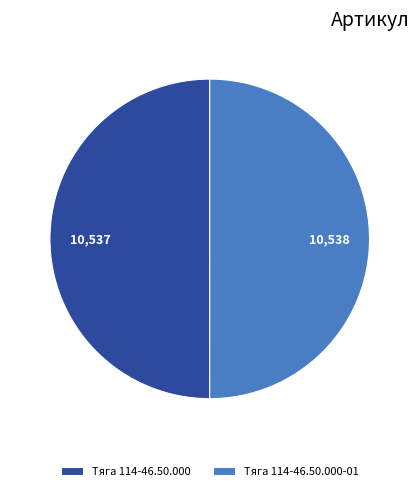

True or false: Тяга 114-46.50.000-01 accounts for 42% of the total.

False